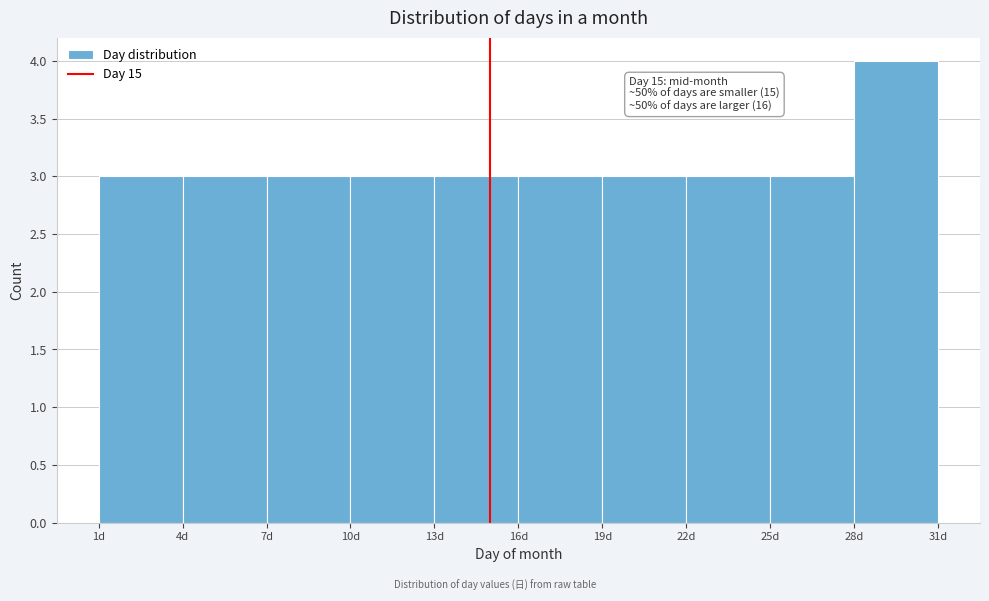

Over which range of the x-axis is the bar tallest?

28 to 31